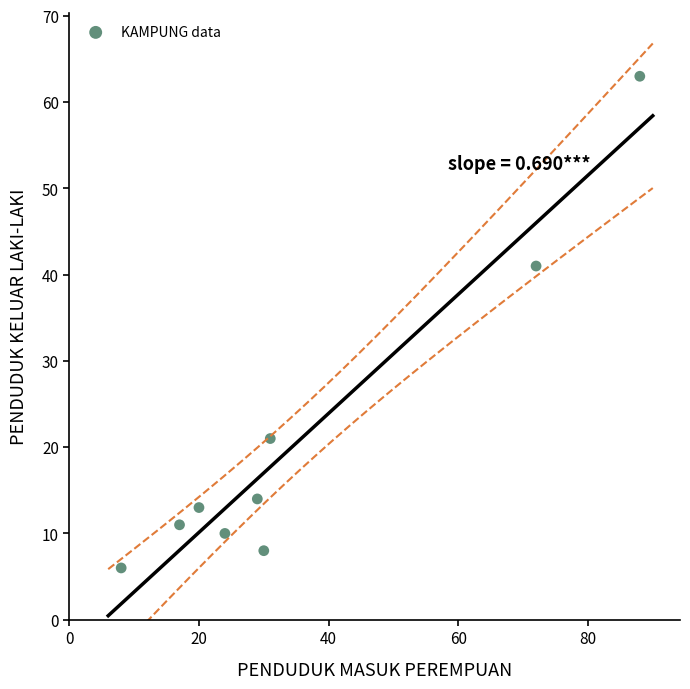

What Y value in the scatter plot is closest to 34?

41